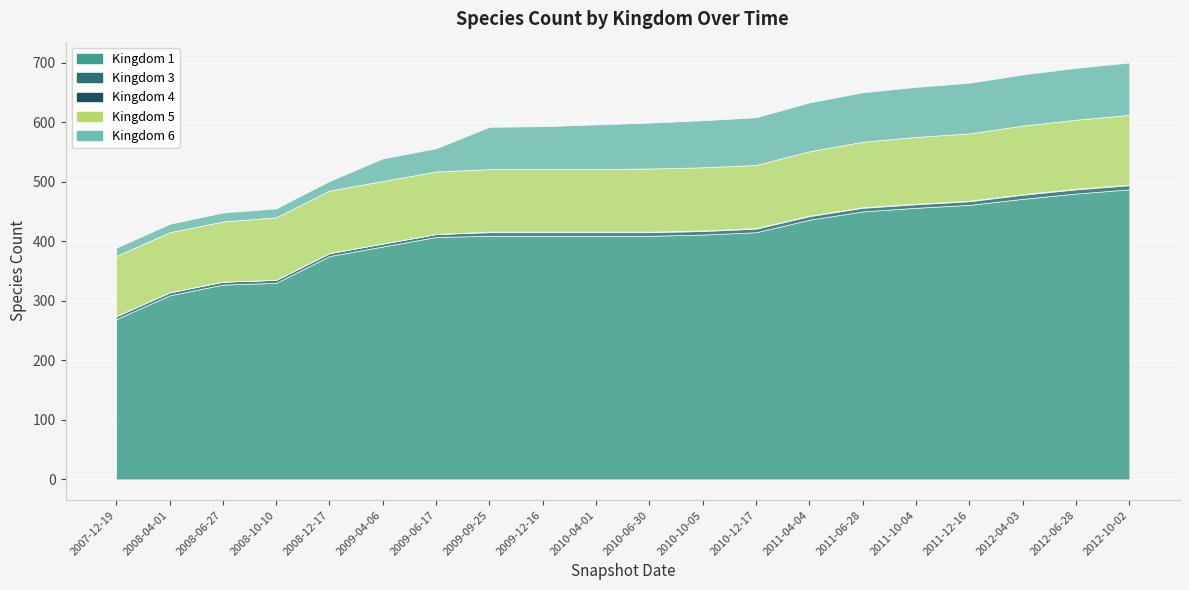

True or false: 5 and 3 cross at least once.

False